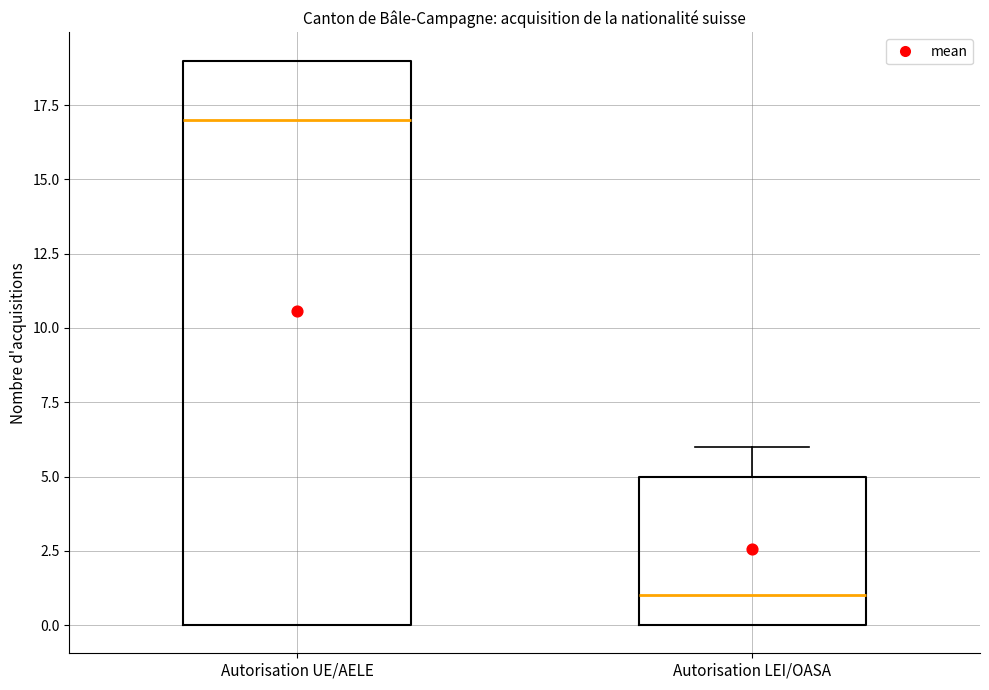

Comparing the boxes themselves (not the whiskers), which one is the tallest?

Autorisation UE/AELE